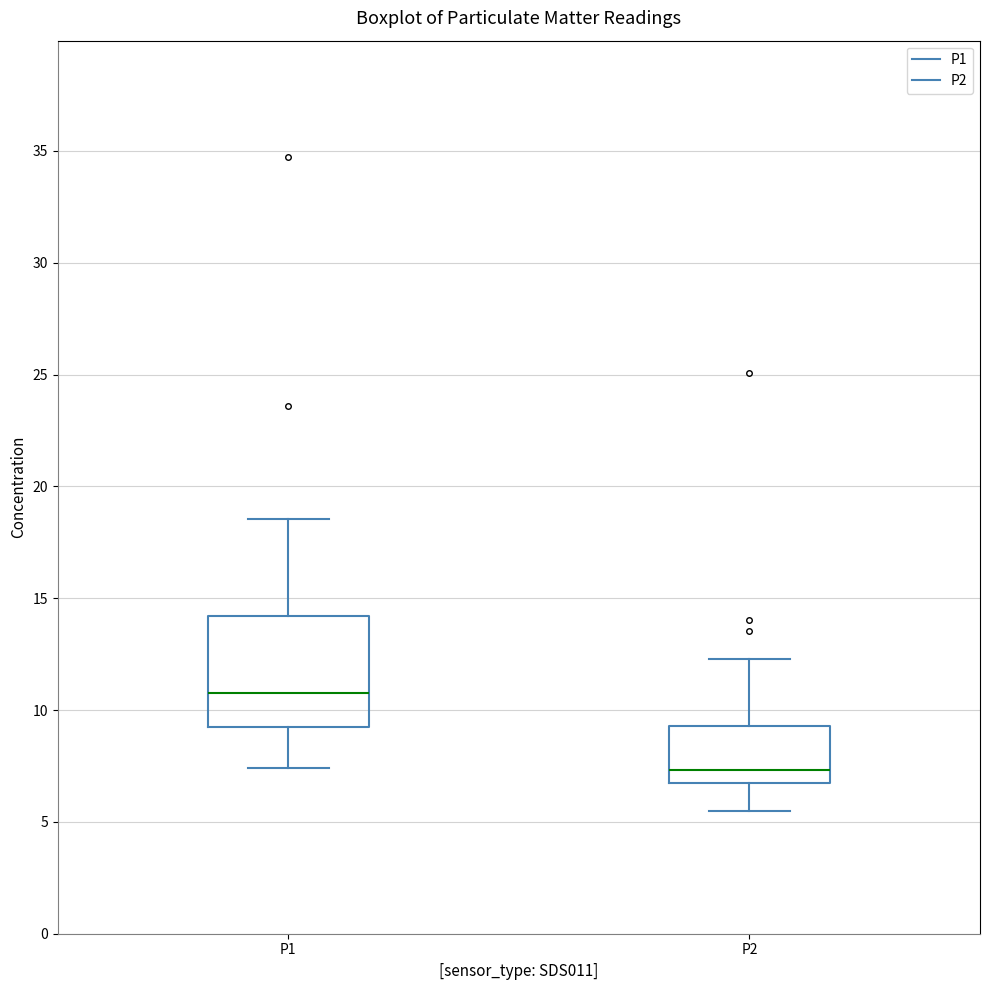

Which box is the tallest, from its lower edge to its upper edge?

P1